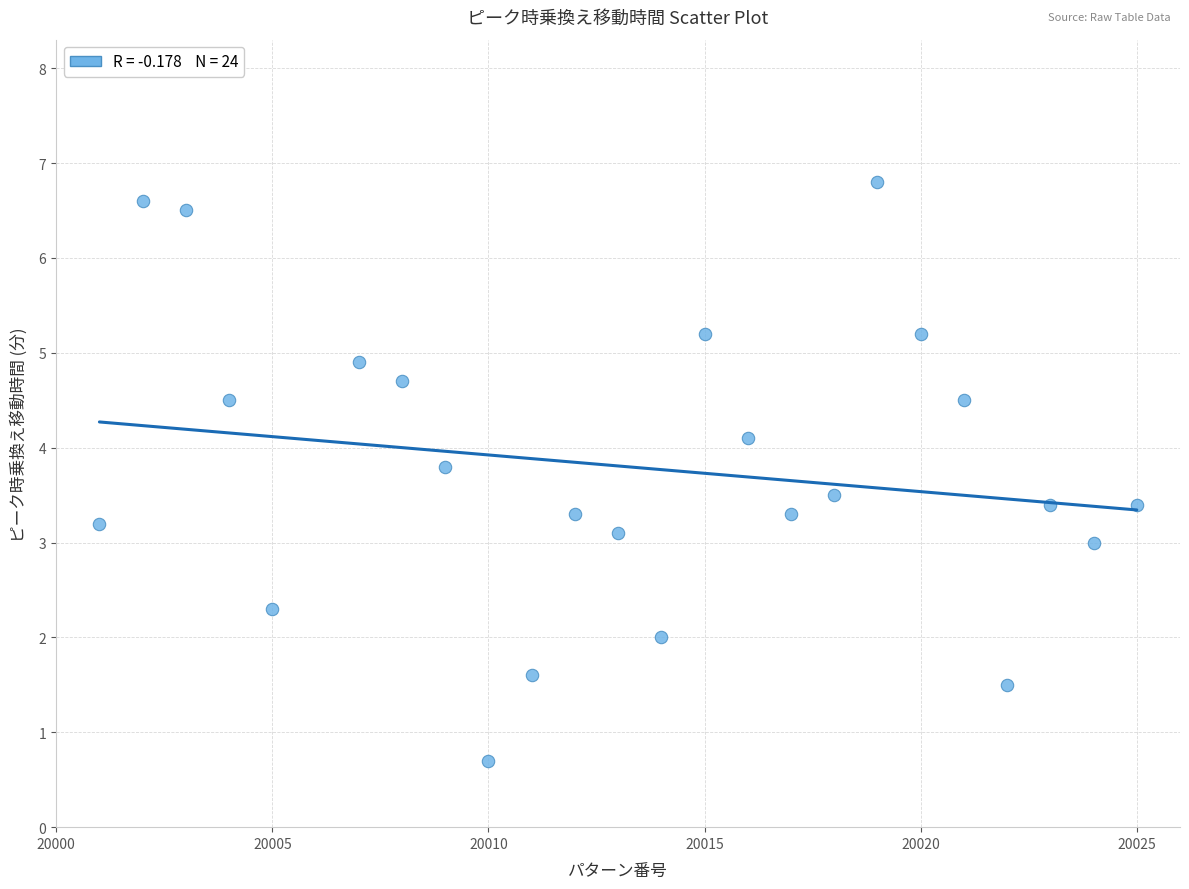

What is the range of X values (max minus min)?

24.0